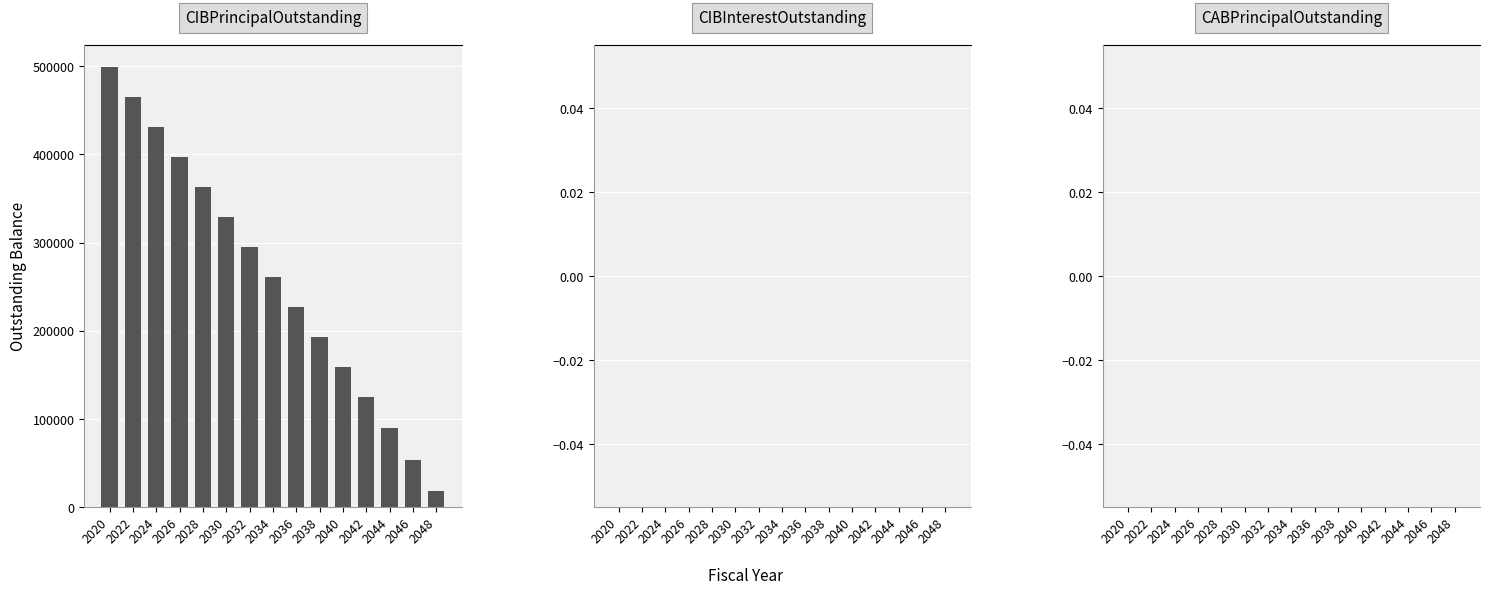

List the labels in order of value, largest first.

2020, 2022, 2024, 2026, 2028, 2030, 2032, 2034, 2036, 2038, 2040, 2042, 2044, 2046, 2048